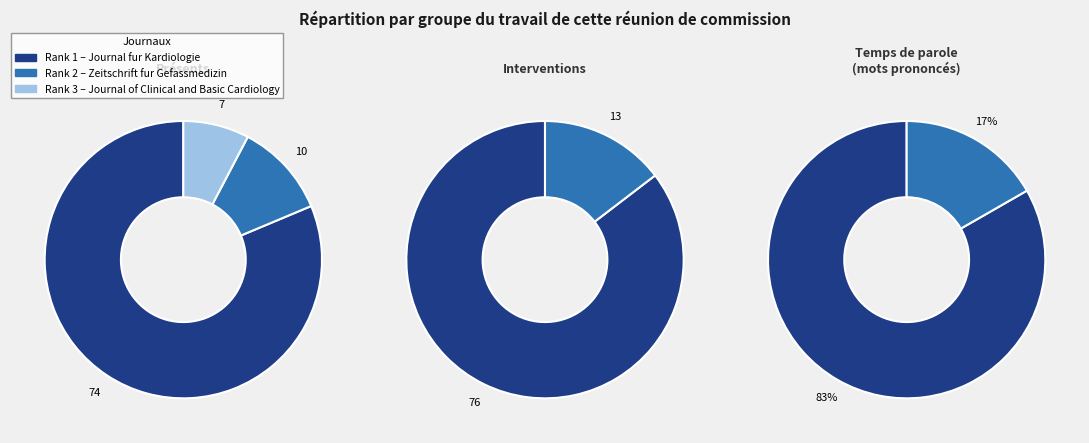

To the nearest percent, what percentage of the pie is Journal fur Kardiologie?

81%